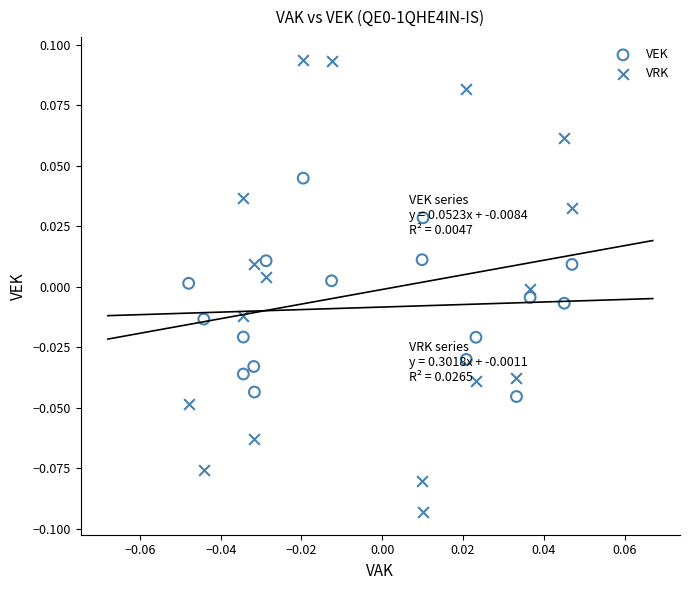

Which series reaches the maximum Y coordinate?

VRK